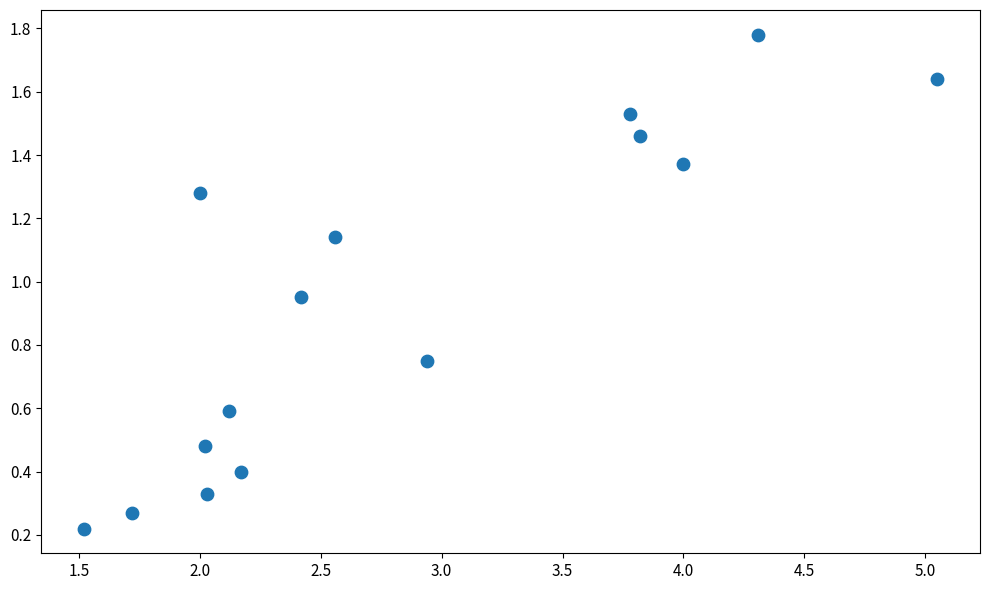

What is the range of X values (max minus min)?

3.5